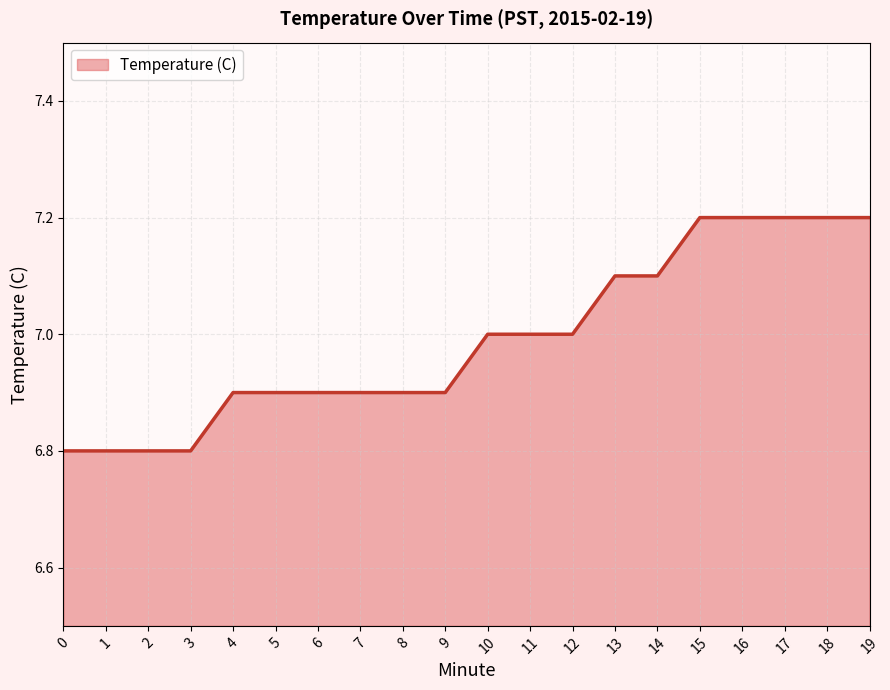

What is the smallest value displayed?

6.8